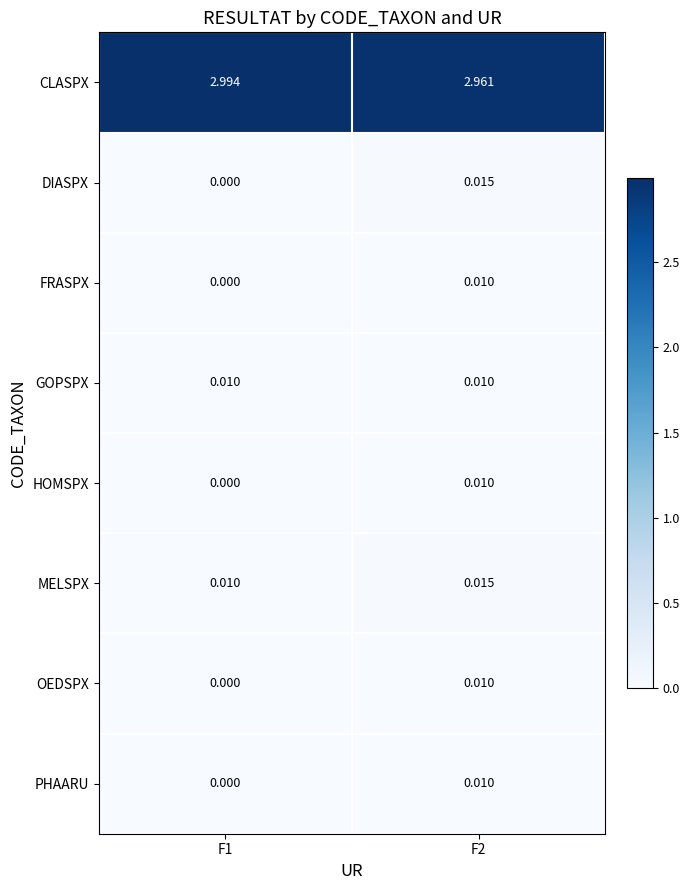

Which series has the largest total across all categories?

CLASPX